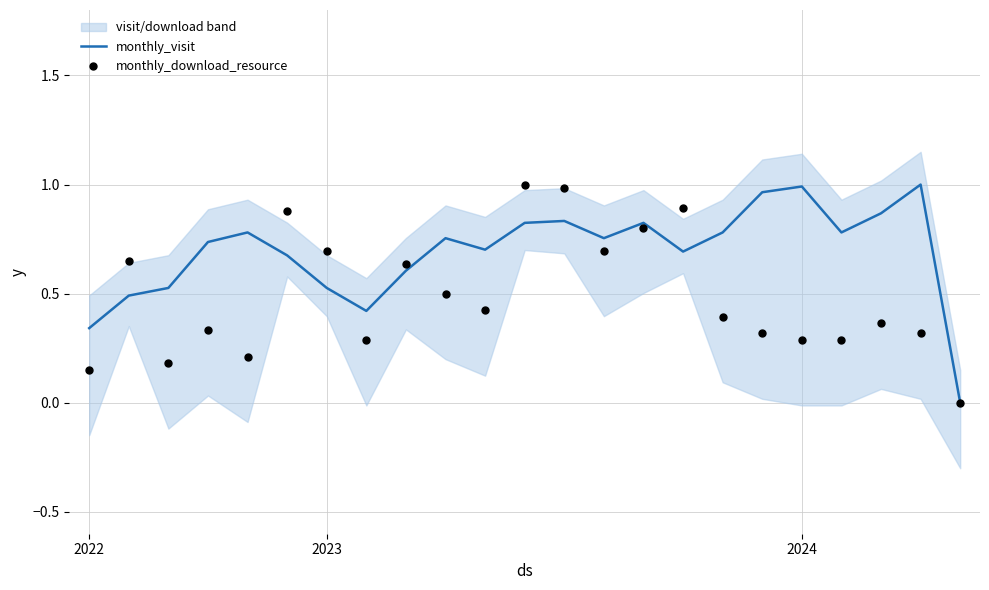

What are all the series names shown in the legend?

monthly_visit, monthly_download_resource